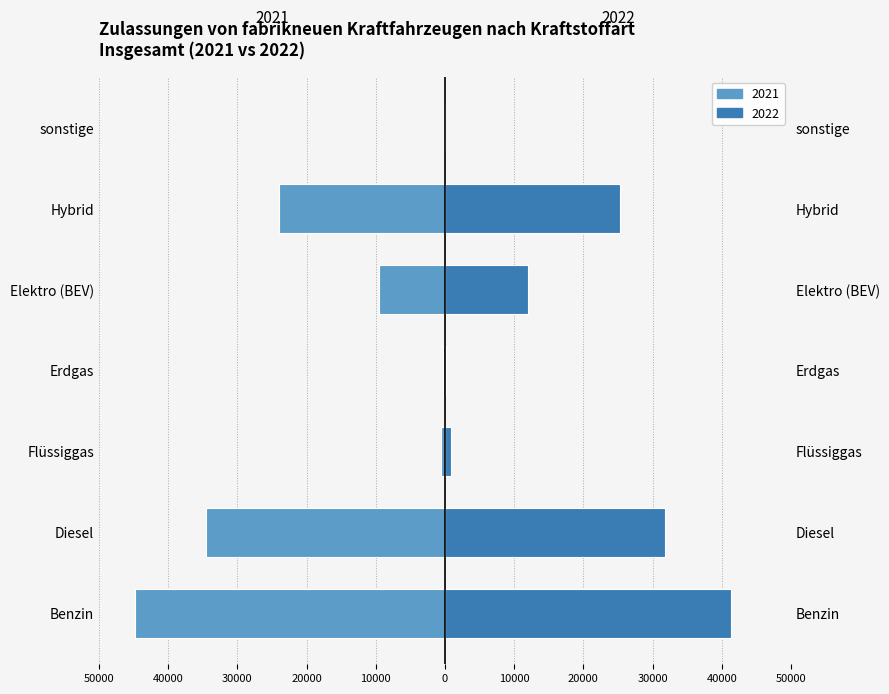

Is the value of 2021 at Elektro (BEV) greater than the value of 2022 at Flüssiggas?

No